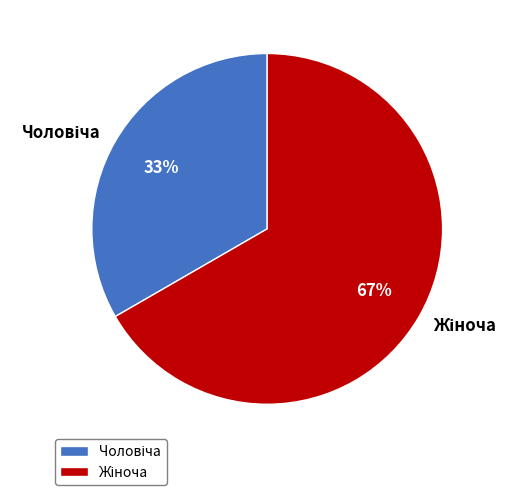

How many segments does this pie chart have?

2